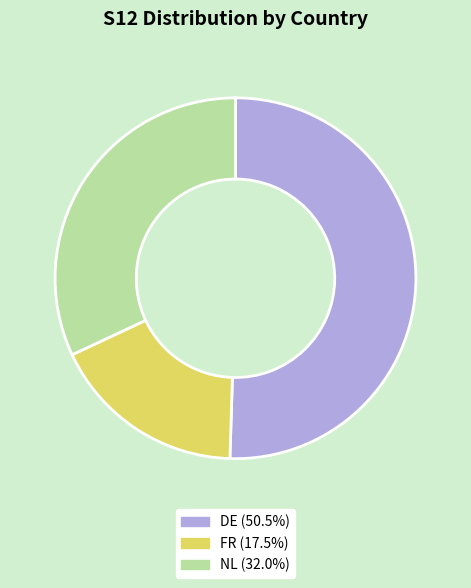

Count the number of slices in the pie.

3